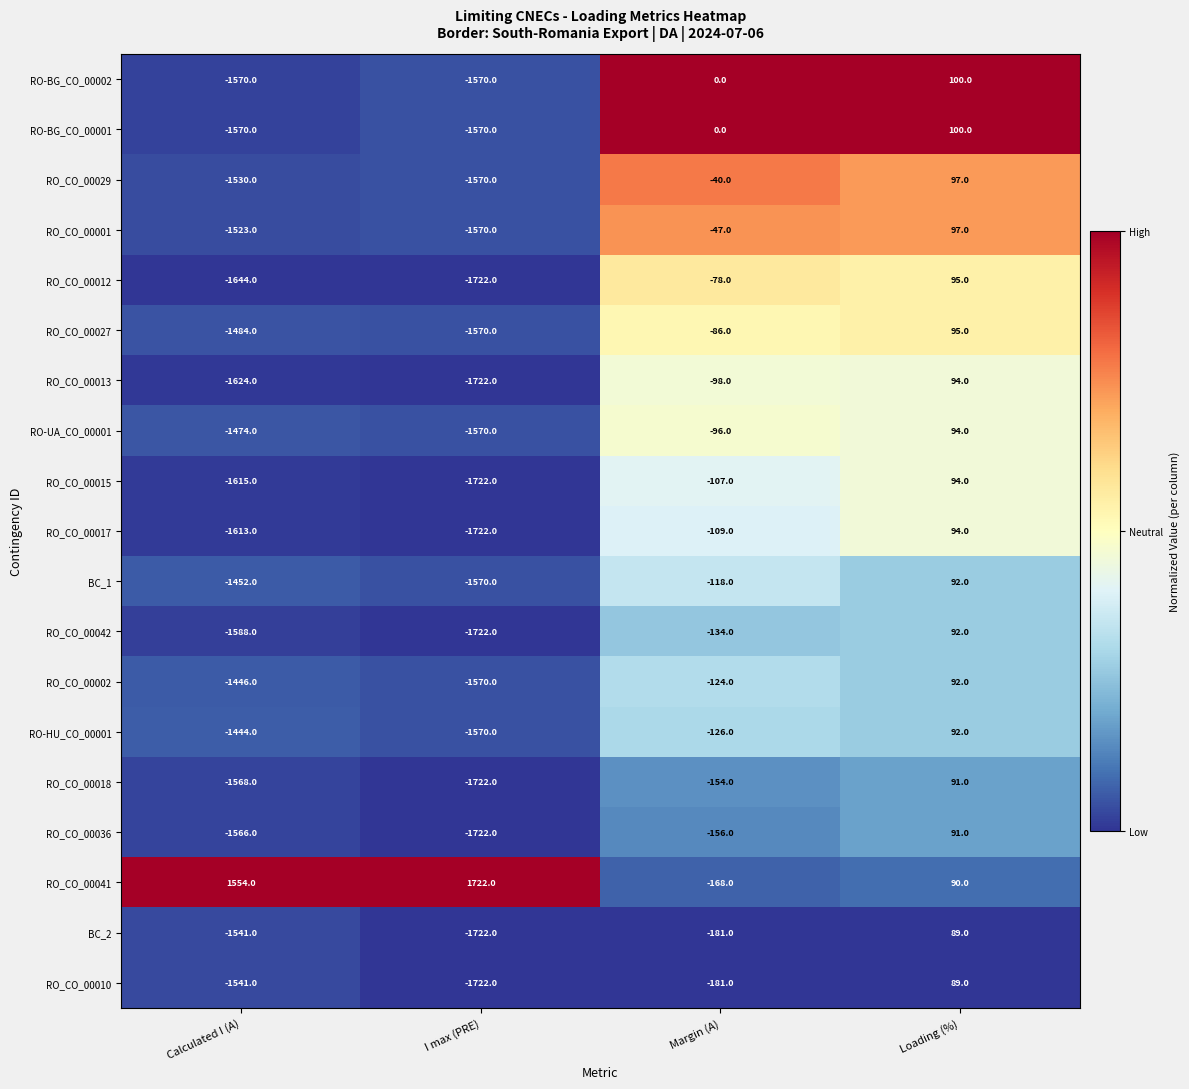

What is the difference between the maximum and minimum values in the RO_CO_00002 series?

1662